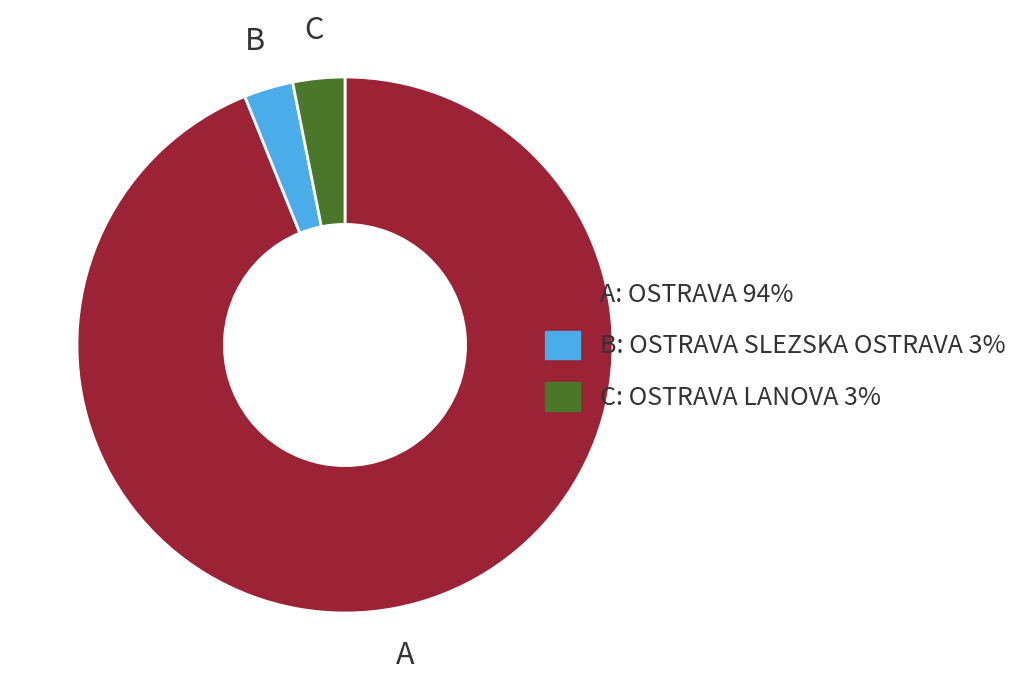

How many segments does this pie chart have?

3